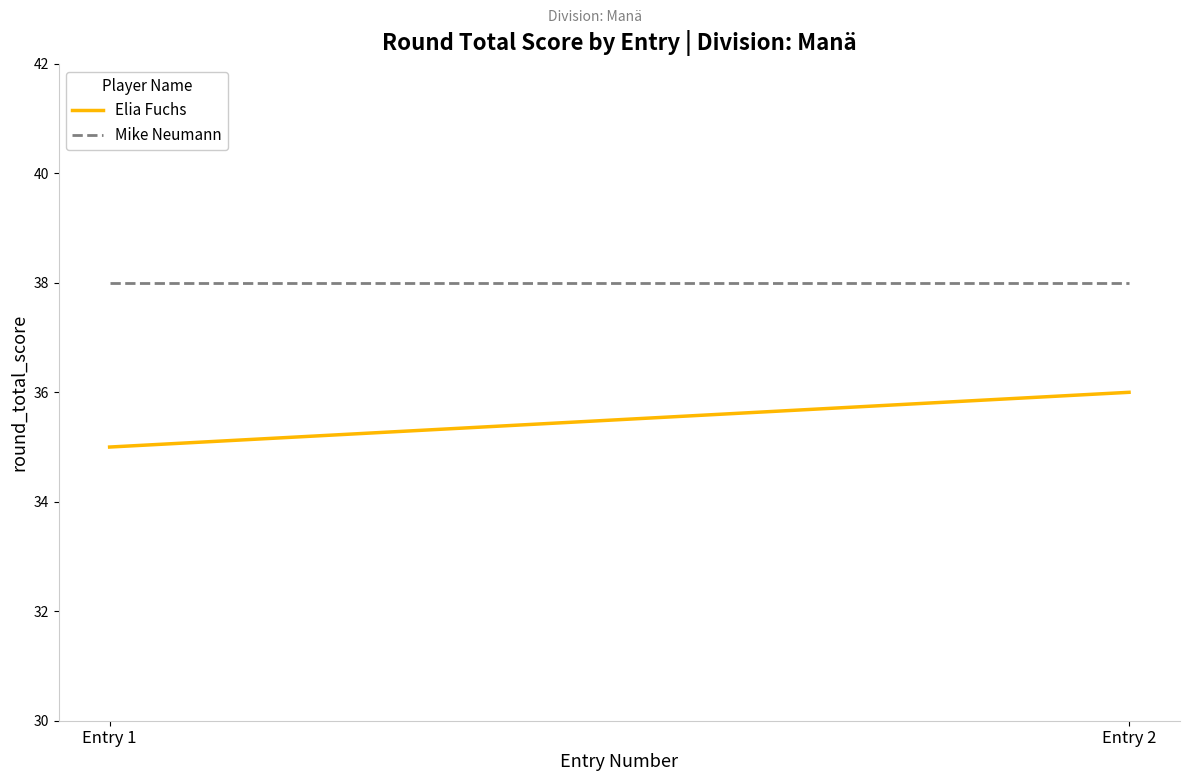

Reading left to right, list all the values displayed in this chart.

Elia Fuchs: 35	36
Mike Neumann: 38	38